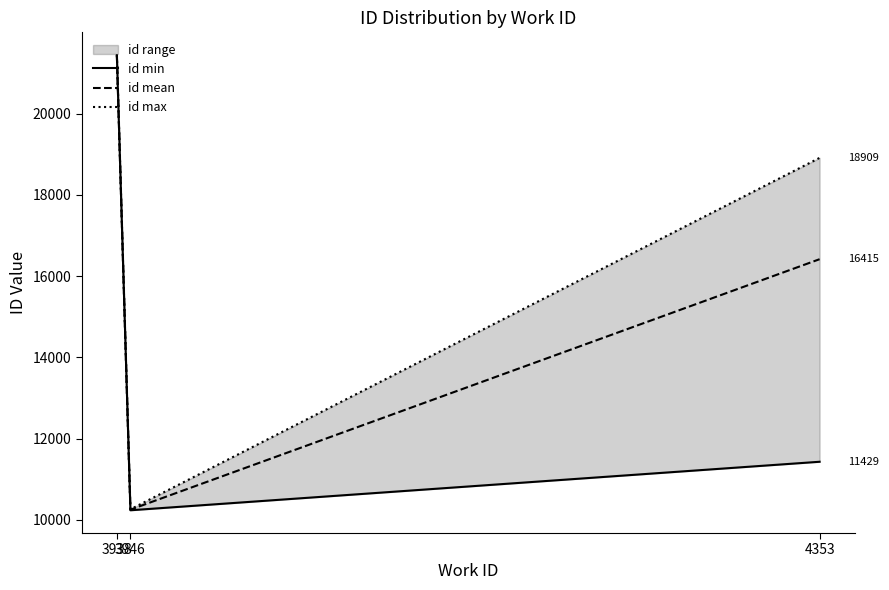

What are all the series names shown in the legend?

id min, id mean, id max